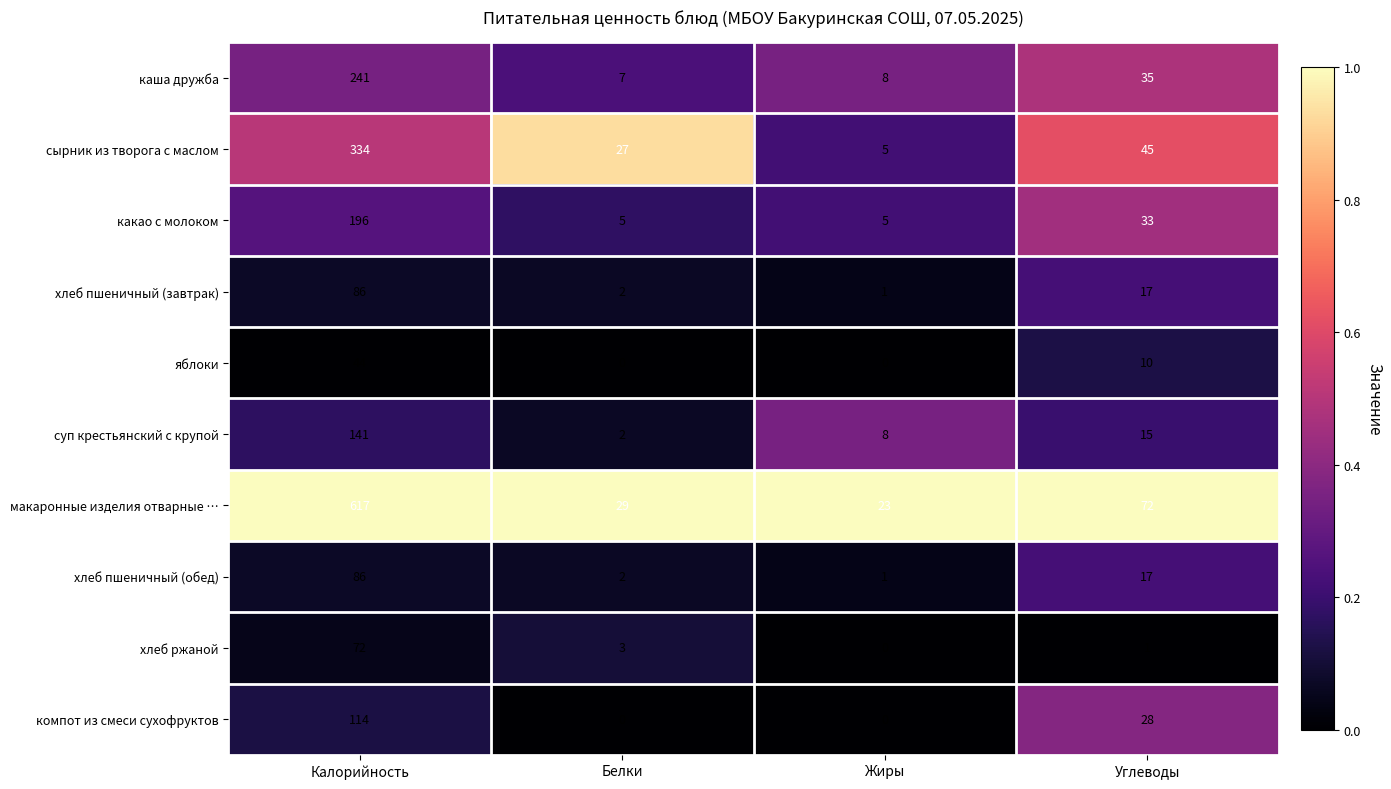

At which category is the sum across all series the highest?

Калорийность